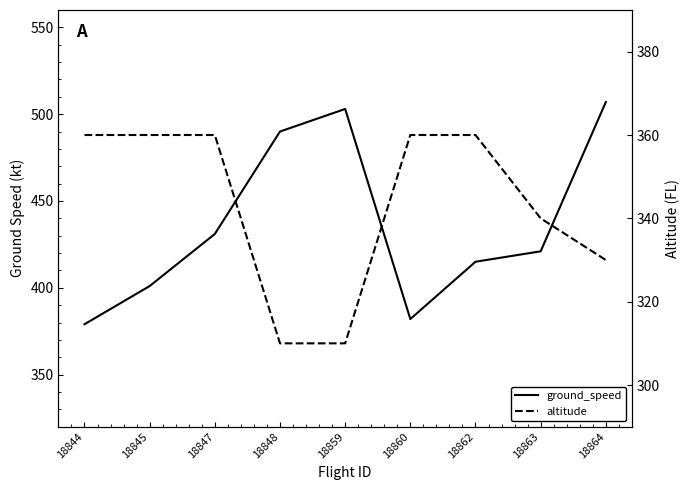

What is the total value across all series at 18864?

837